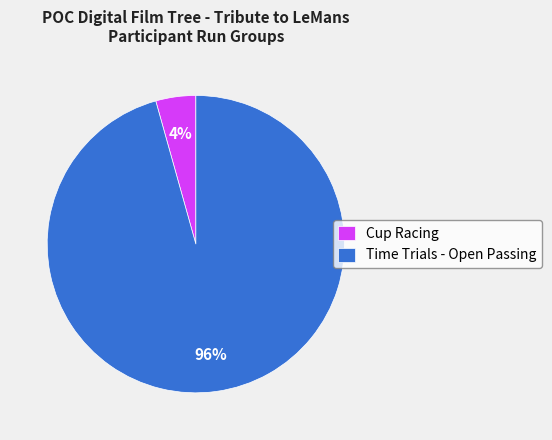

To the nearest percent, what is the average slice percentage?

50%